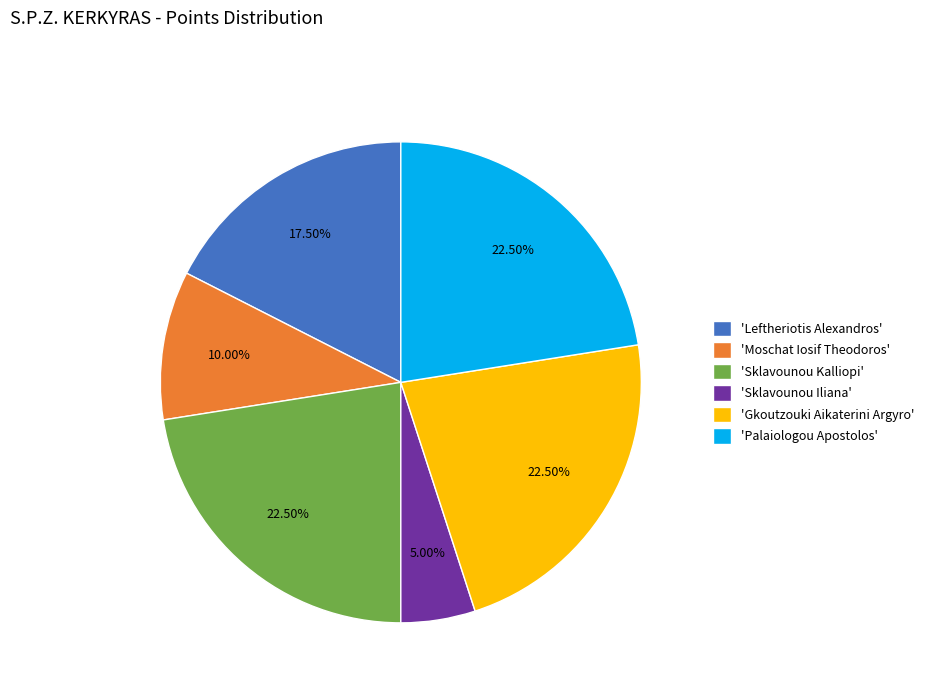

To the nearest percent, what is the average slice percentage?

17%